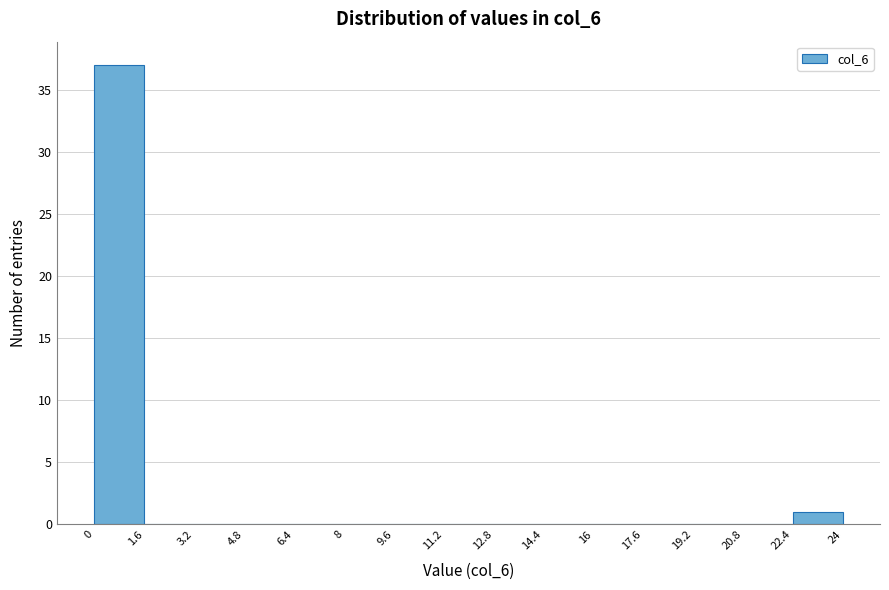

Over which range of the x-axis is the bar tallest?

0 to 1.6